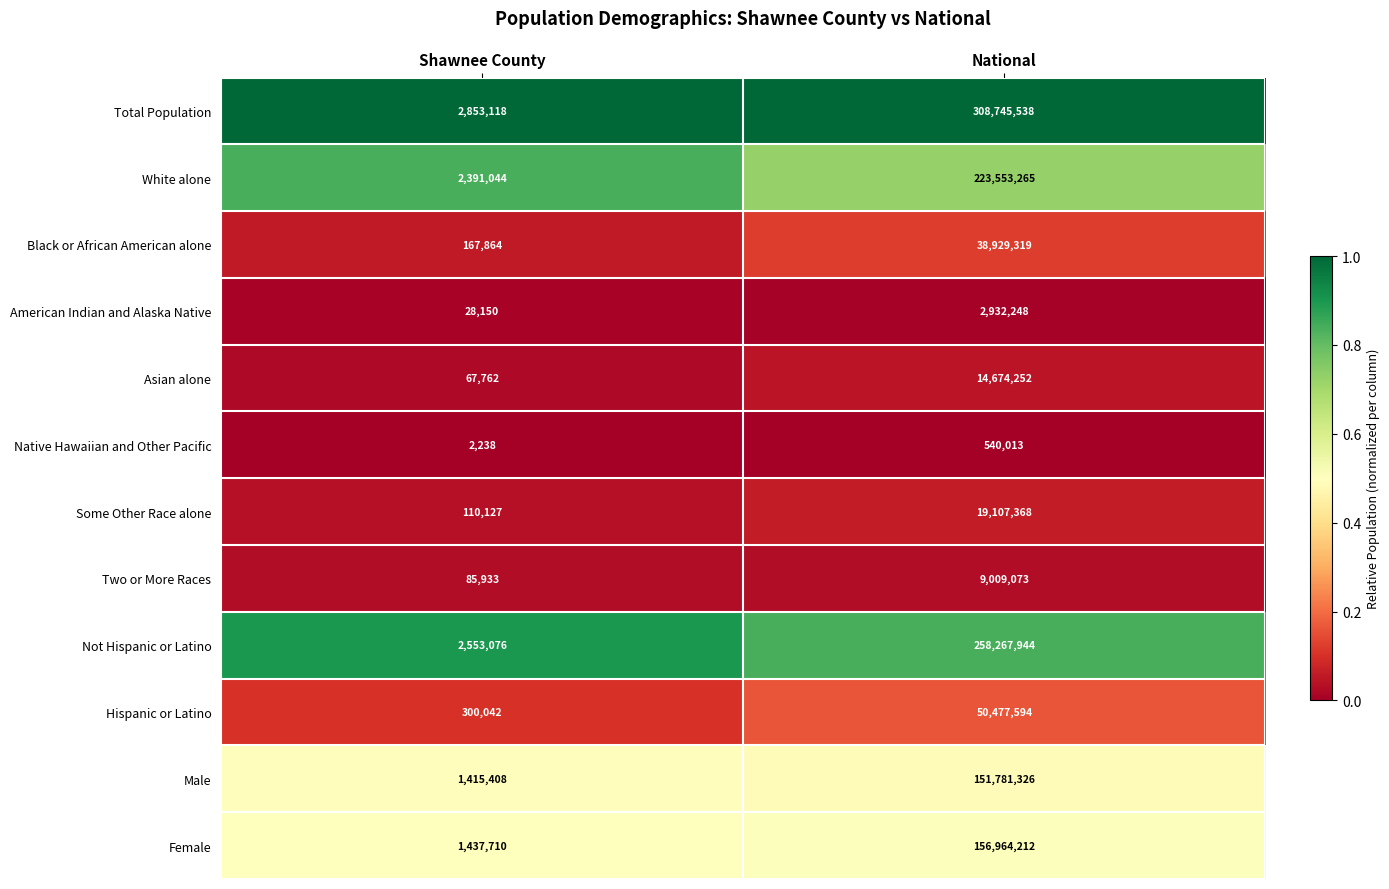

Which series has the widest spread of values?

Total Population